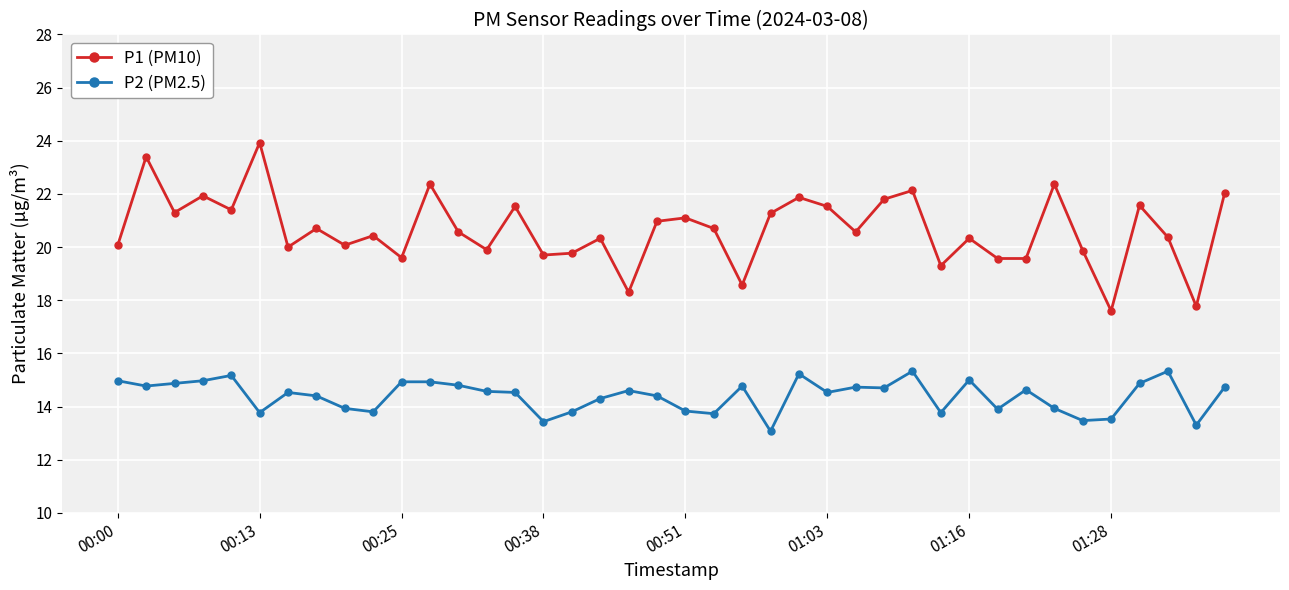

True or false: P2 (PM2.5) has more than 0 interior local peaks.

True